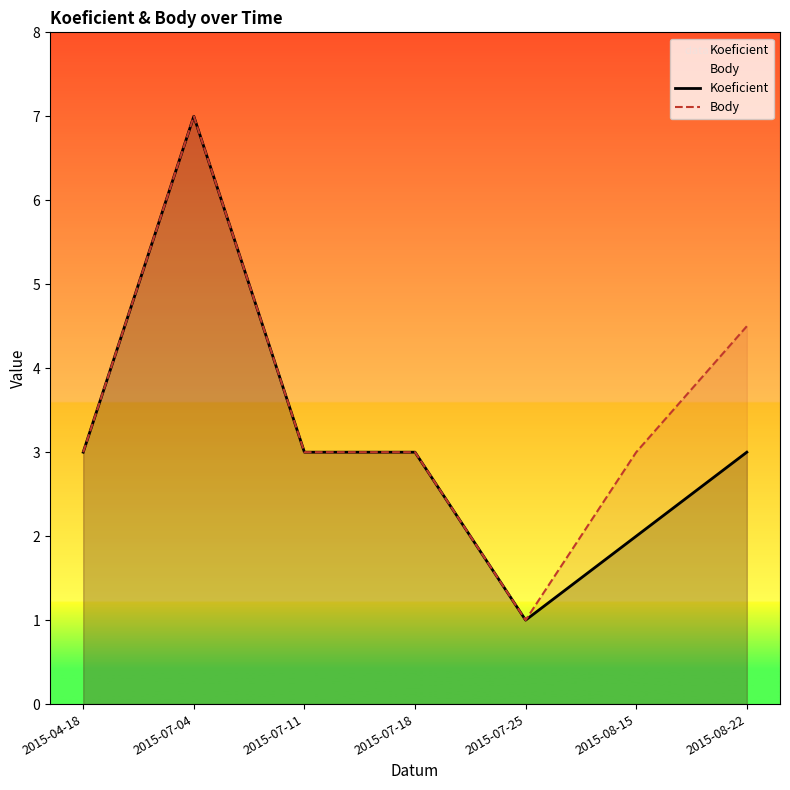

What are all the series names shown in the legend?

Koeficient, Body